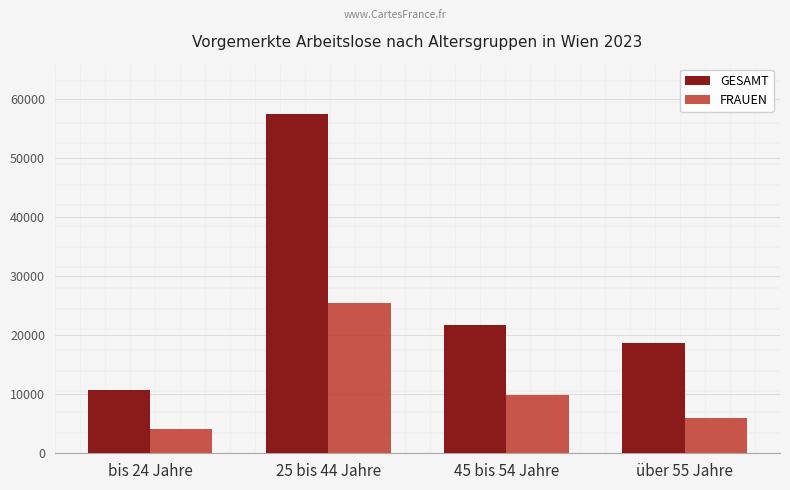

What is the difference between the highest and lowest values at 25 bis 44 Jahre?

31894